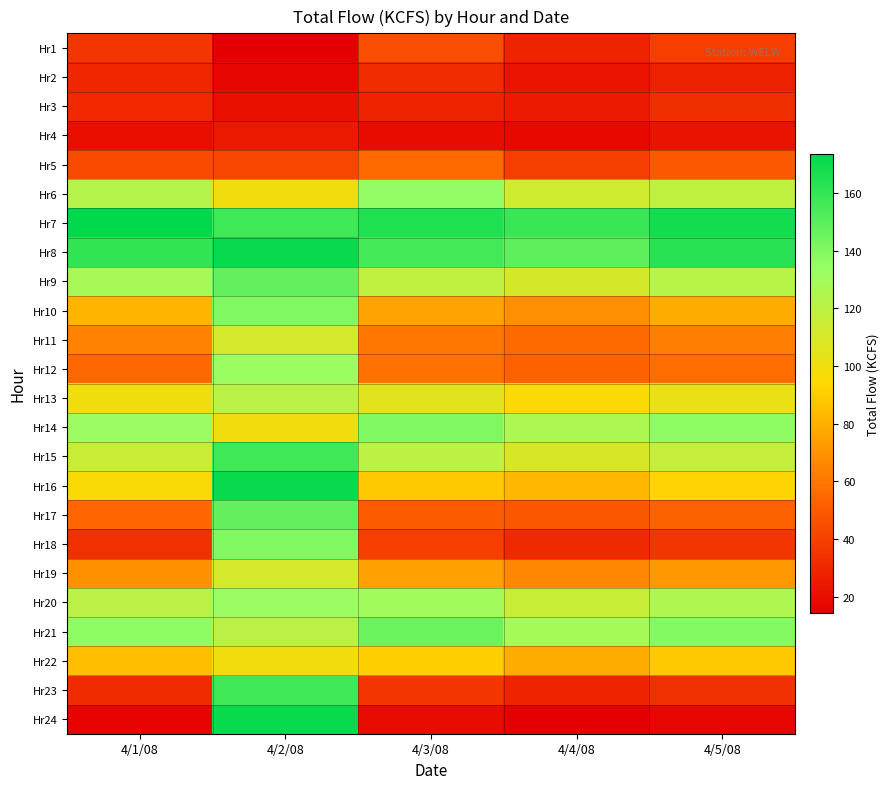

Reading left to right, what are all the values shown in this chart?

Hr1: 4/1/08=35.6	4/2/08=14.8	4/3/08=45.2	4/4/08=28.3	4/5/08=38.9
Hr2: 4/1/08=29.6	4/2/08=16.7	4/3/08=32.1	4/4/08=22.5	4/5/08=26.8
Hr3: 4/1/08=30.3	4/2/08=20.5	4/3/08=28.7	4/4/08=25.1	4/5/08=32.4
Hr4: 4/1/08=20.3	4/2/08=24.6	4/3/08=19.8	4/4/08=18.2	4/5/08=22.1
Hr5: 4/1/08=43.5	4/2/08=42.1	4/3/08=55.3	4/4/08=38.7	4/5/08=48.6
Hr6: 4/1/08=123.0	4/2/08=99.5	4/3/08=135.0	4/4/08=112.3	4/5/08=118.7
Hr7: 4/1/08=173.6	4/2/08=156.9	4/3/08=165.4	4/4/08=158.6	4/5/08=168.3
Hr8: 4/1/08=160.7	4/2/08=171.5	4/3/08=155.2	4/4/08=148.9	4/5/08=162.5
Hr9: 4/1/08=128.1	4/2/08=147.9	4/3/08=118.6	4/4/08=110.3	4/5/08=122.4
Hr10: 4/1/08=82.0	4/2/08=140.0	4/3/08=75.3	4/4/08=68.9	4/5/08=78.6
Hr11: 4/1/08=64.5	4/2/08=111.2	4/3/08=60.2	4/4/08=55.7	4/5/08=62.3
Hr12: 4/1/08=55.1	4/2/08=132.3	4/3/08=58.4	4/4/08=52.3	4/5/08=56.7
Hr13: 4/1/08=99.5	4/2/08=120.8	4/3/08=105.3	4/4/08=95.6	4/5/08=102.4
Hr14: 4/1/08=132.4	4/2/08=99.5	4/3/08=140.2	4/4/08=125.8	4/5/08=135.7
Hr15: 4/1/08=114.6	4/2/08=156.9	4/3/08=120.5	4/4/08=108.9	4/5/08=116.8
Hr16: 4/1/08=96.2	4/2/08=171.5	4/3/08=88.9	4/4/08=82.4	4/5/08=92.3
Hr17: 4/1/08=54.4	4/2/08=147.9	4/3/08=50.1	4/4/08=48.2	4/5/08=52.5
Hr18: 4/1/08=33.0	4/2/08=140.0	4/3/08=38.7	4/4/08=30.5	4/5/08=35.8
Hr19: 4/1/08=69.3	4/2/08=111.2	4/3/08=75.2	4/4/08=65.8	4/5/08=72.1
Hr20: 4/1/08=121.2	4/2/08=132.3	4/3/08=130.5	4/4/08=115.3	4/5/08=125.6
Hr21: 4/1/08=136.2	4/2/08=120.8	4/3/08=145.3	4/4/08=128.7	4/5/08=138.9
Hr22: 4/1/08=85.1	4/2/08=99.5	4/3/08=90.2	4/4/08=78.6	4/5/08=88.4
Hr23: 4/1/08=31.3	4/2/08=156.9	4/3/08=35.6	4/4/08=28.9	4/5/08=33.2
Hr24: 4/1/08=15.5	4/2/08=171.5	4/3/08=18.9	4/4/08=14.2	4/5/08=16.8